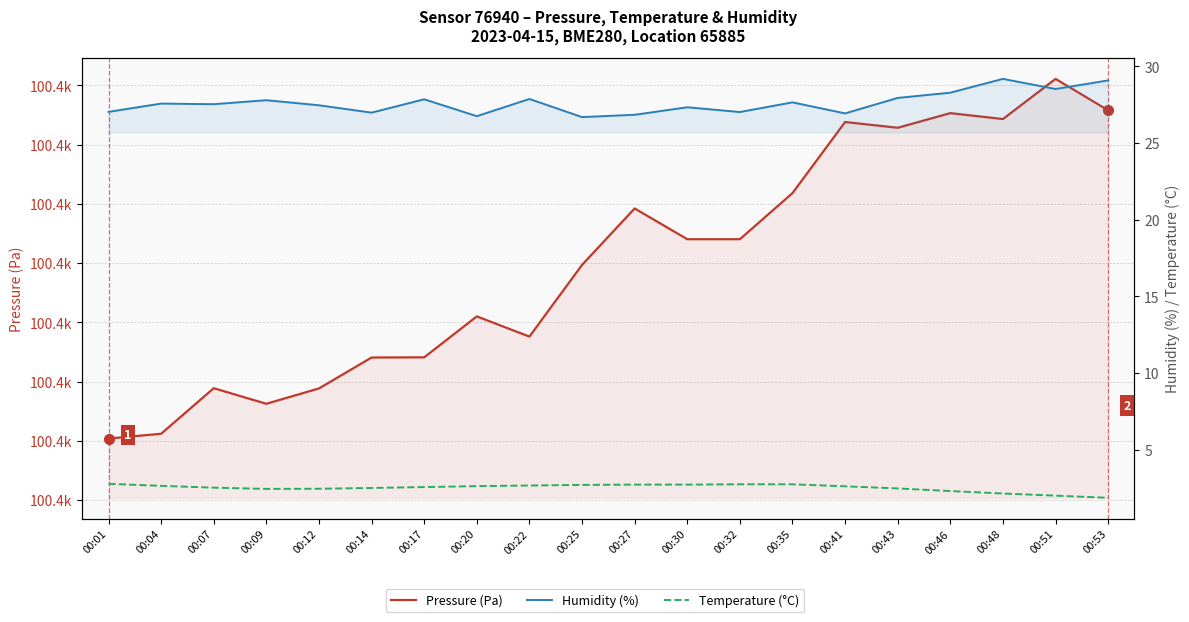

What are all the series names shown in the legend?

Pressure (Pa), Humidity (%), Temperature (°C)